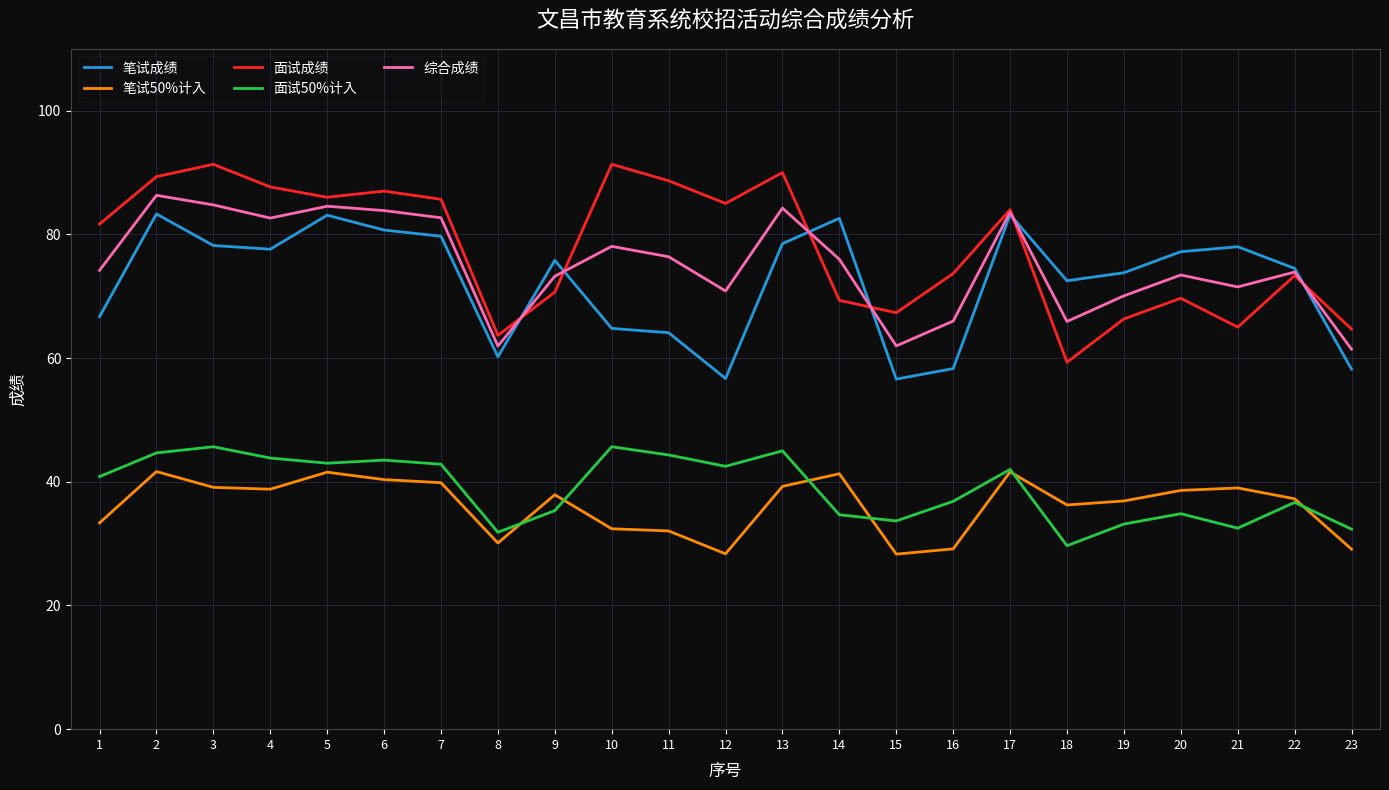

Read the 面试成绩 value at 16.

73.7